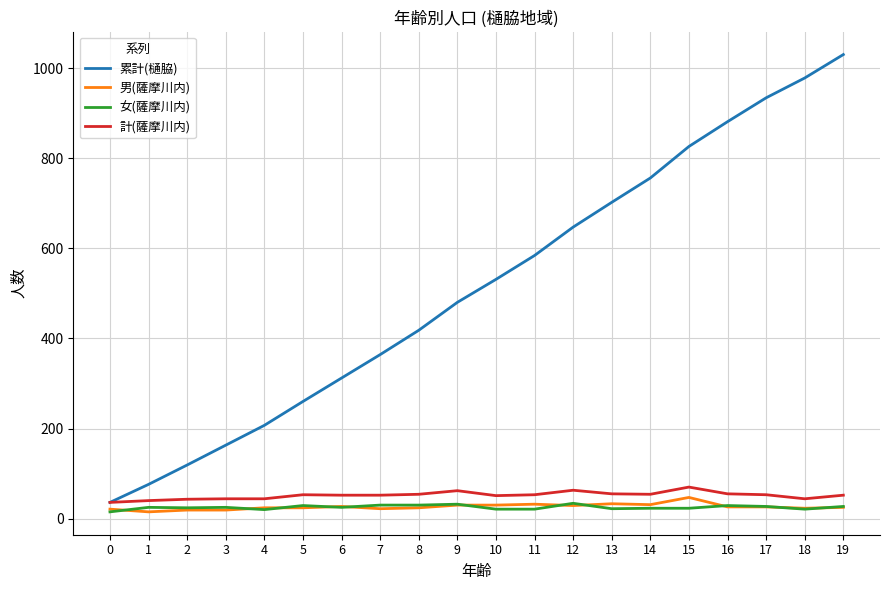

The value of 累計(樋脇) at 2 is 119. True or false?

True